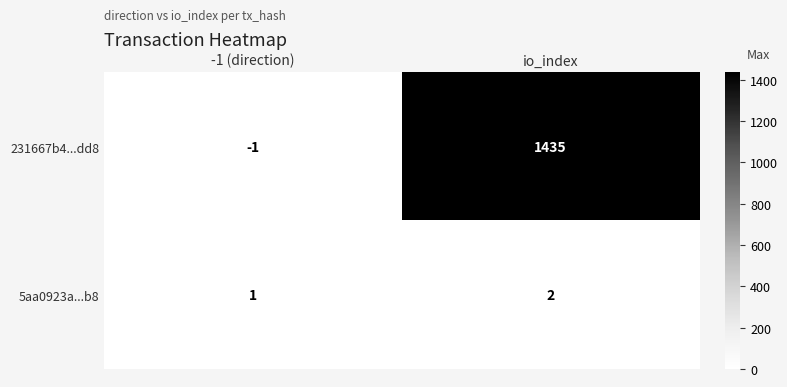

Count the number of data series in this chart.

2